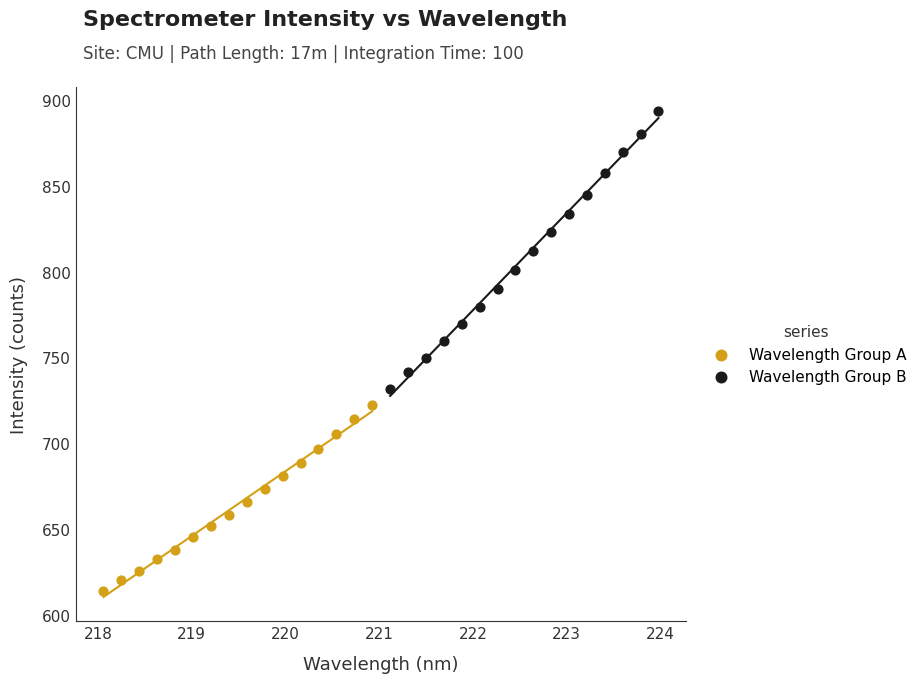

Which series has the largest Y range (max minus min)?

Wavelength Group B